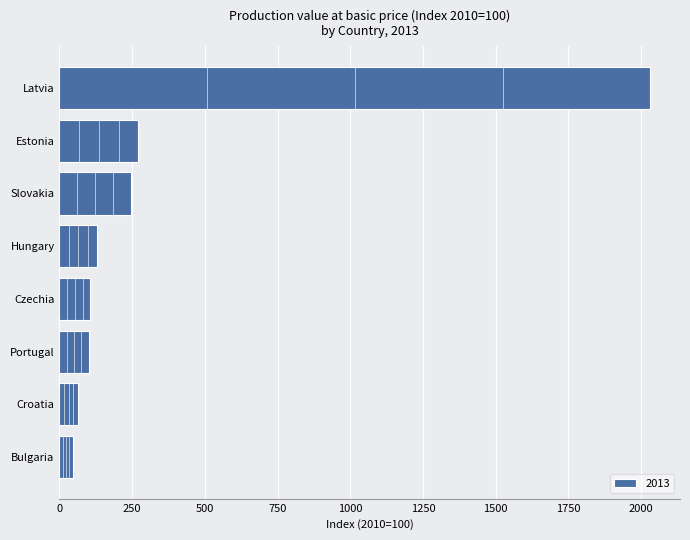

What is the difference between the maximum and second lowest values in the 2013 series?

1968.6